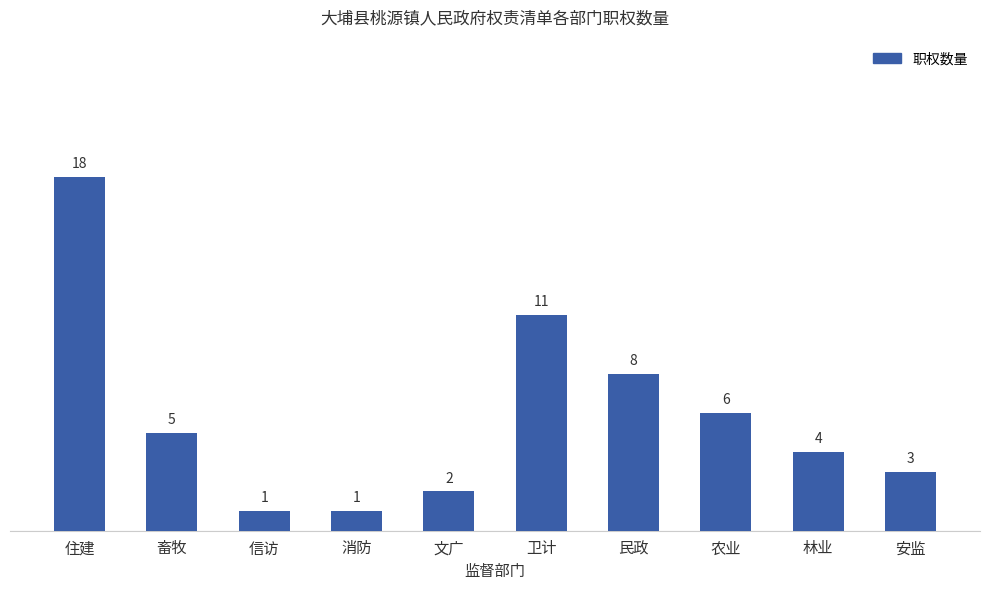

Which category has the highest value across all series?

住建